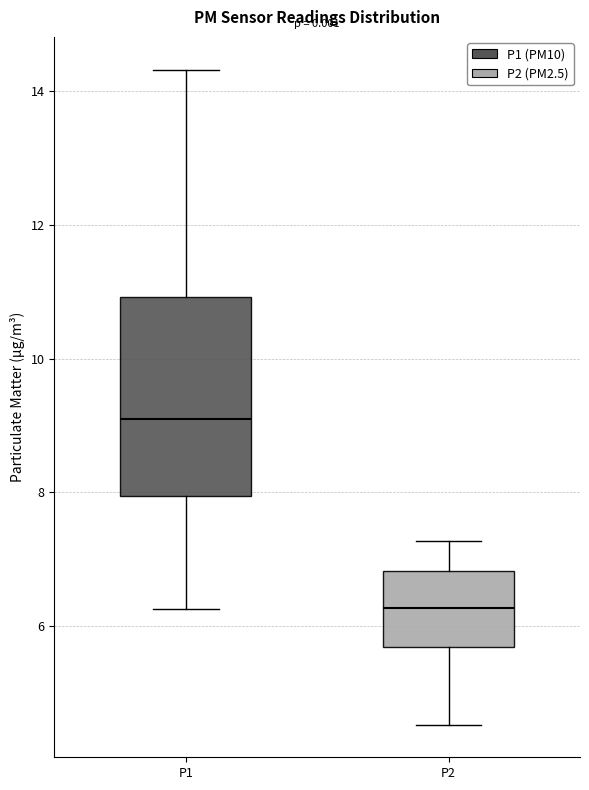

Comparing the boxes themselves (not the whiskers), which one is the tallest?

P1